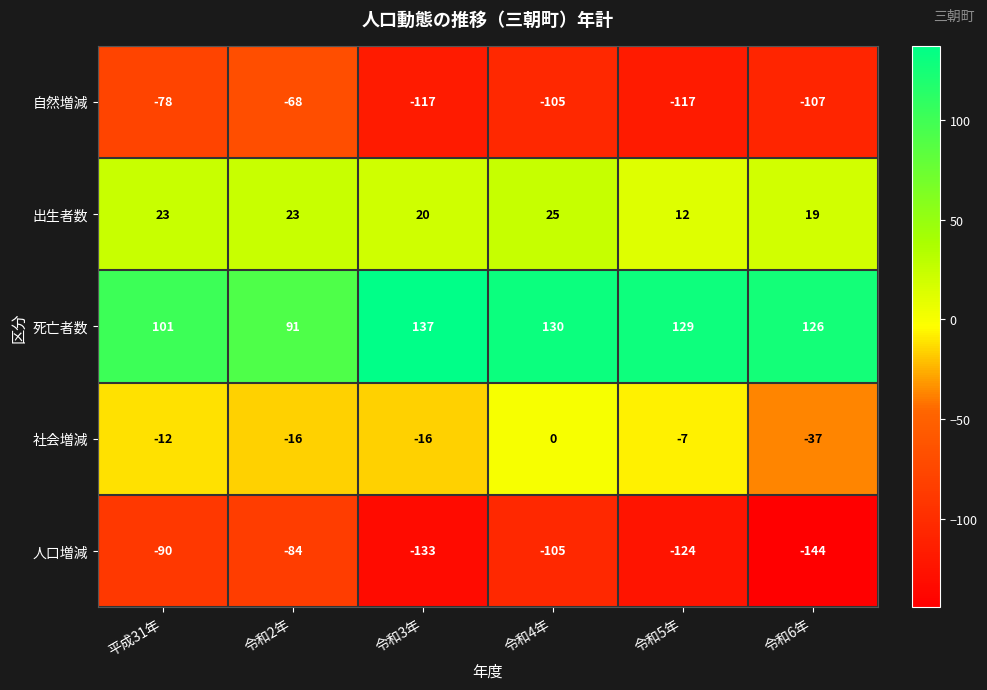

How many series are shown in this chart?

5